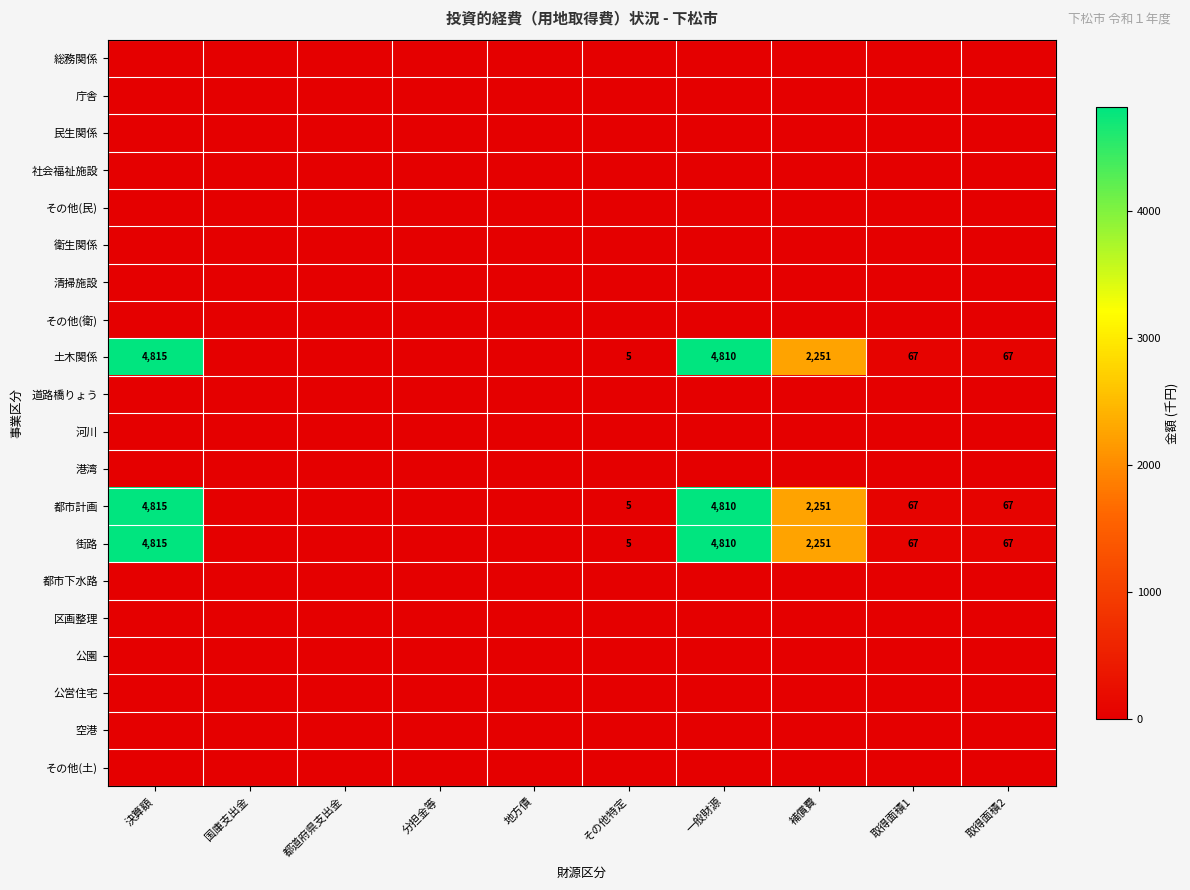

Which has a higher value, 取得面積2 or 分担金等?

取得面積2